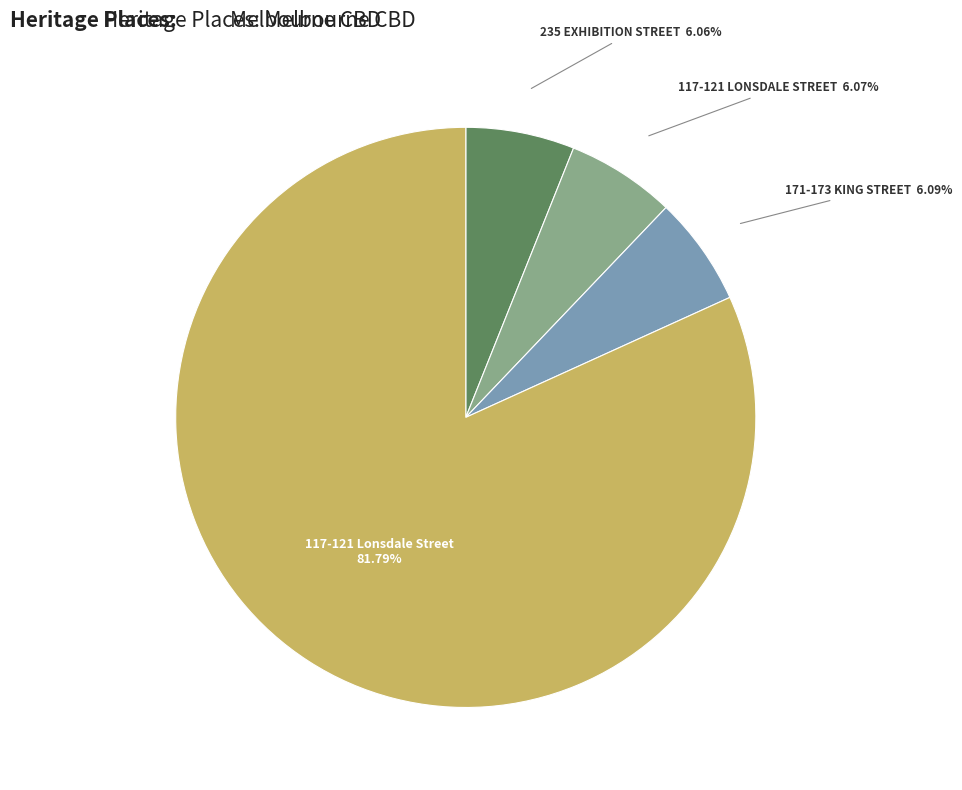

To the nearest percent, what is the difference between the largest and smallest slice percentages?

76%